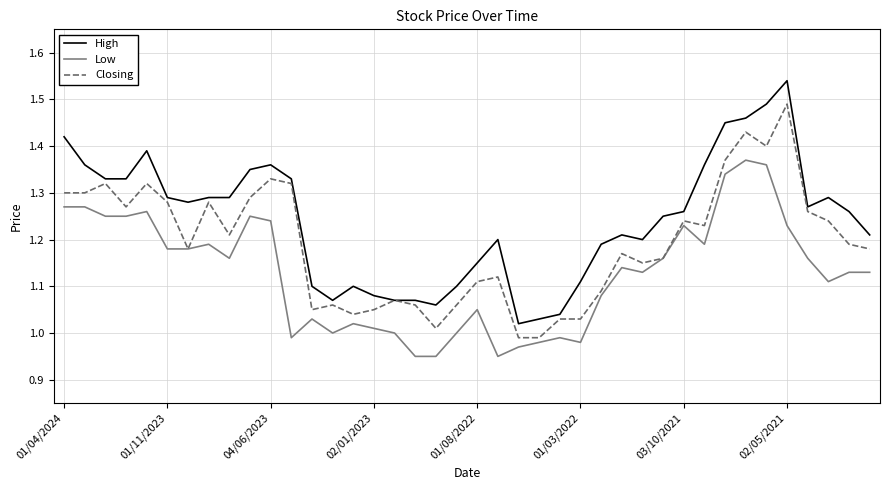

List the series in order of their overall mean, lowest first.

Low, Closing, High